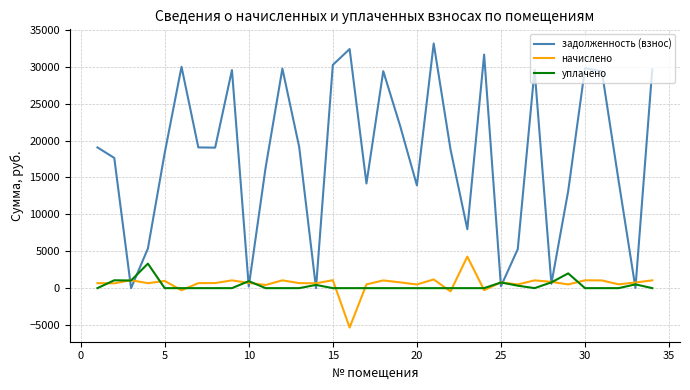

What is the minimum value shown in the chart?

-5337.8